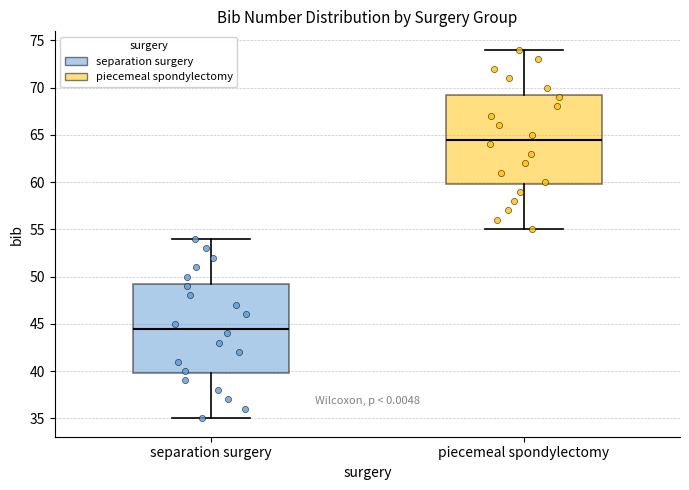

Where is the lower edge of the box for separation surgery on the y-axis? The values are not printed on the chart, so give them approximately, as read against the axis.

40.0